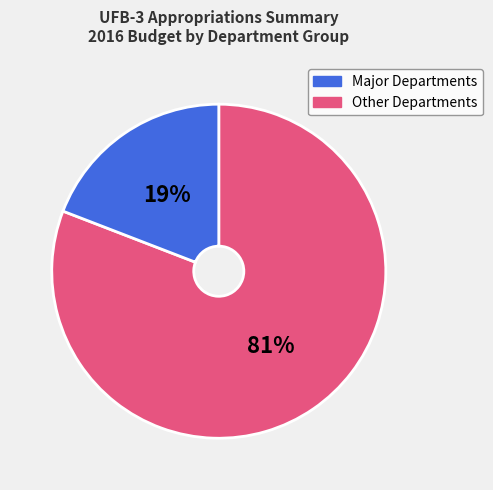

Which category accounts for the majority?

Major Departments